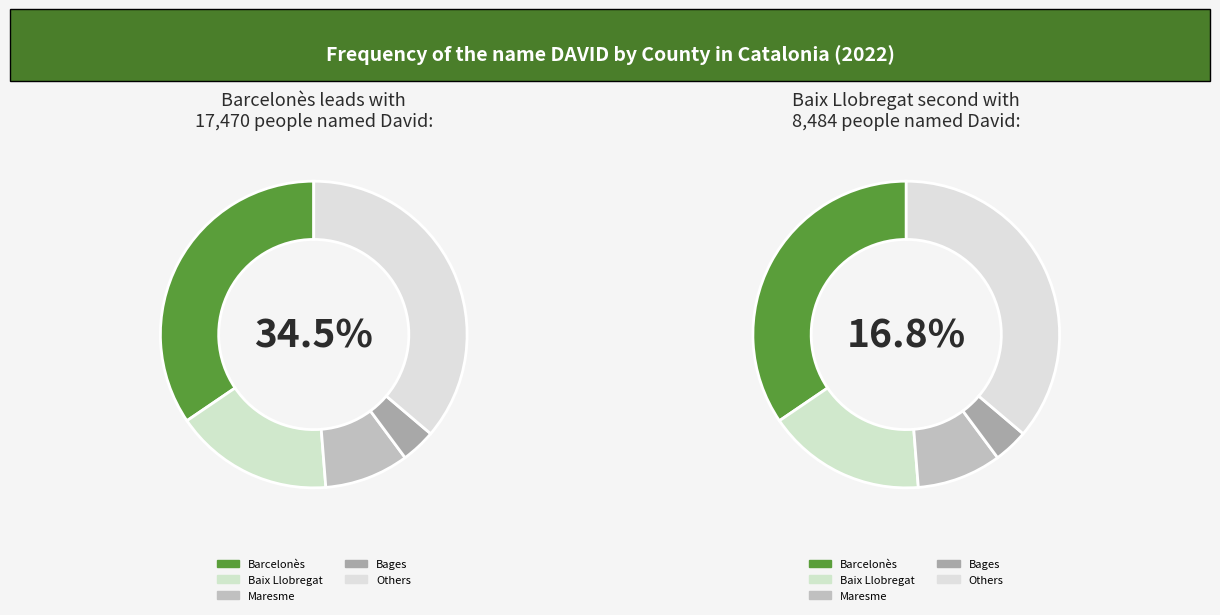

Is it true that Maresme is 9% of the pie?

True